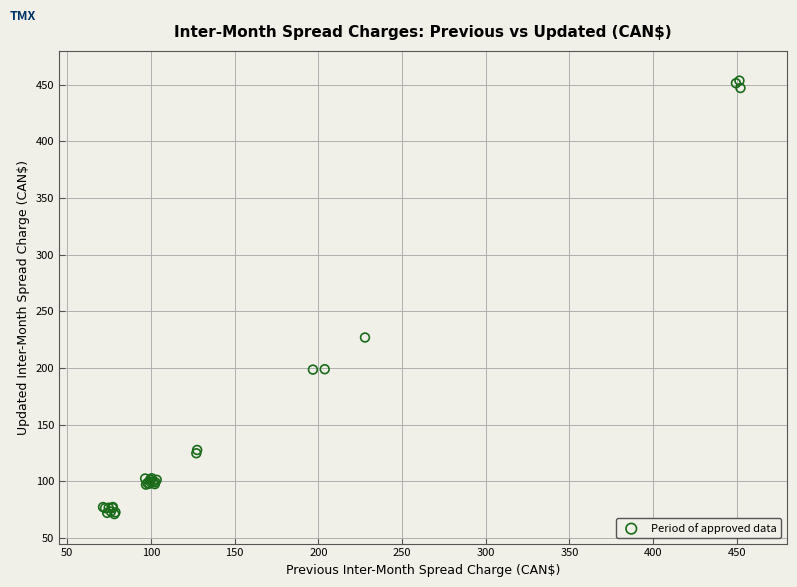

What Y value in the scatter plot is closest to 262?

227.0